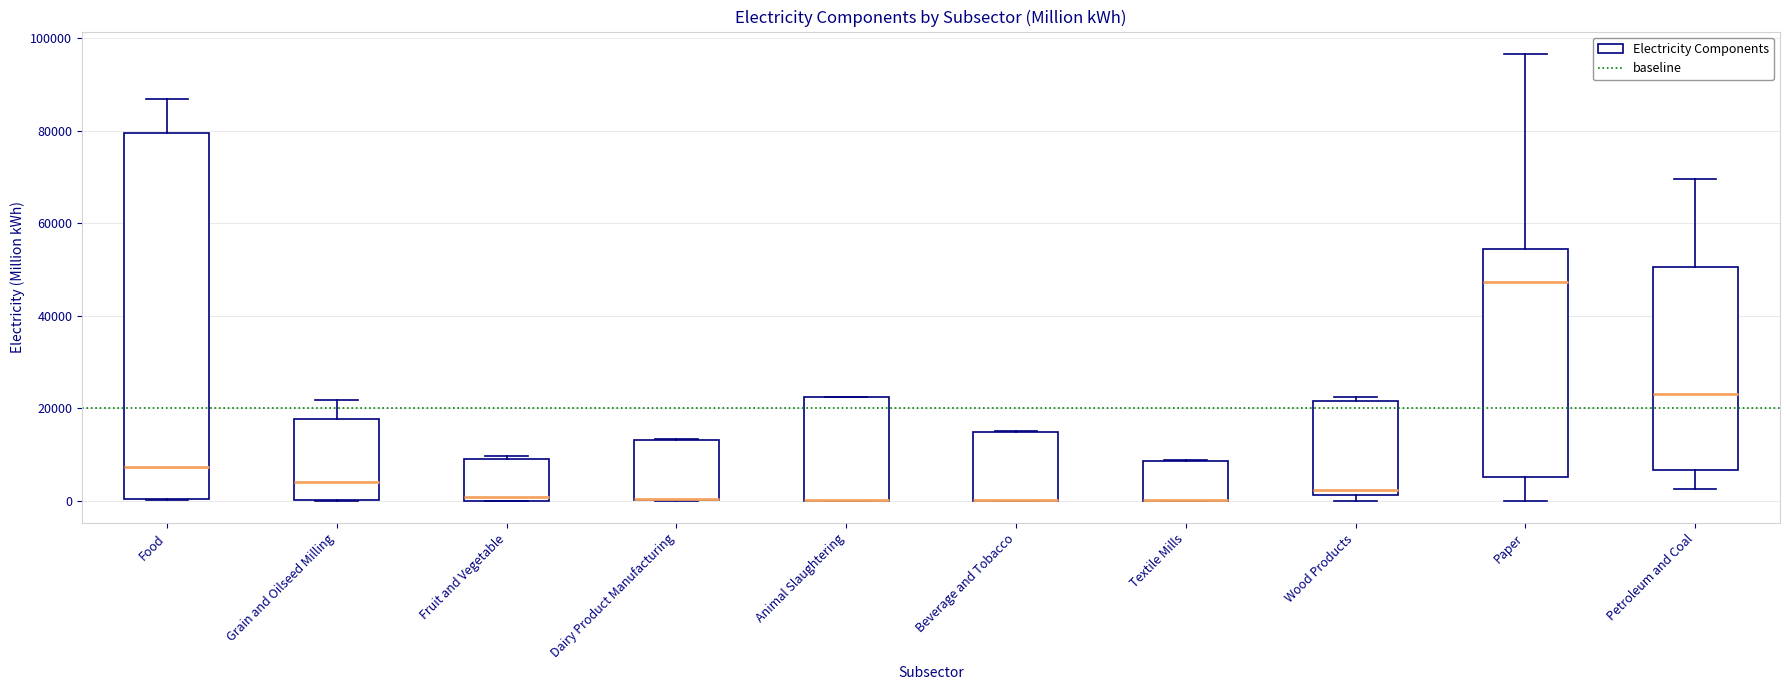

Reading left to right, transcribe this box plot: for each box, give where its median line is, the range the box spans, and where its two whiskers end, as read against the y-axis. The values are not printed on the chart, so give them approximately, as read against the axis.

Food: median 8000, box 0 to 80000, whiskers 0 to 86000
Grain and Oilseed Milling: median 4000, box 0 to 18000, whiskers 0 to 22000
Fruit and Vegetable: median 0 (just above the box's lower edge), box 0 to 8000, whiskers 0 to 10000
Dairy Product Manufacturing: median 0 (drawn on the box's lower edge), box 0 to 14000, whiskers 0 to 14000
Animal Slaughtering: median 0 (drawn on the box's lower edge), box 0 to 22000, whiskers 0 to 22000
Beverage and Tobacco: median 0 (drawn on the box's lower edge), box 0 to 14000, whiskers 0 to 16000
Textile Mills: median 0 (drawn on the box's lower edge), box 0 to 8000, whiskers 0 to 8000
Wood Products: median 2000 (just above the box's lower edge), box 2000 to 22000, whiskers 0 to 22000 (just above the box's upper edge)
Paper: median 48000, box 6000 to 54000, whiskers 0 to 96000
Petroleum and Coal: median 24000, box 6000 to 50000, whiskers 2000 to 70000